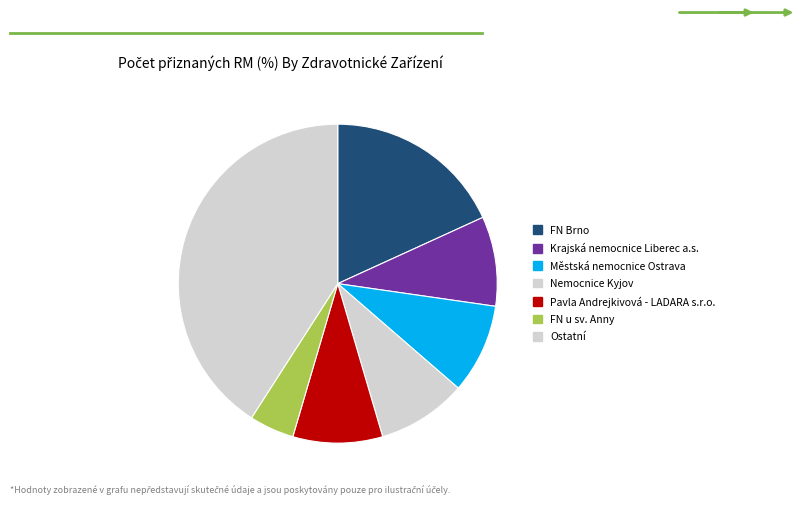

How many slices are in this pie chart?

7